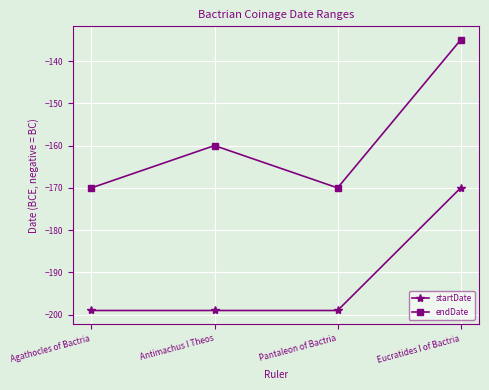

What is the difference between the endDate values at Pantaleon of Bactria and Antimachus I Theos?

10